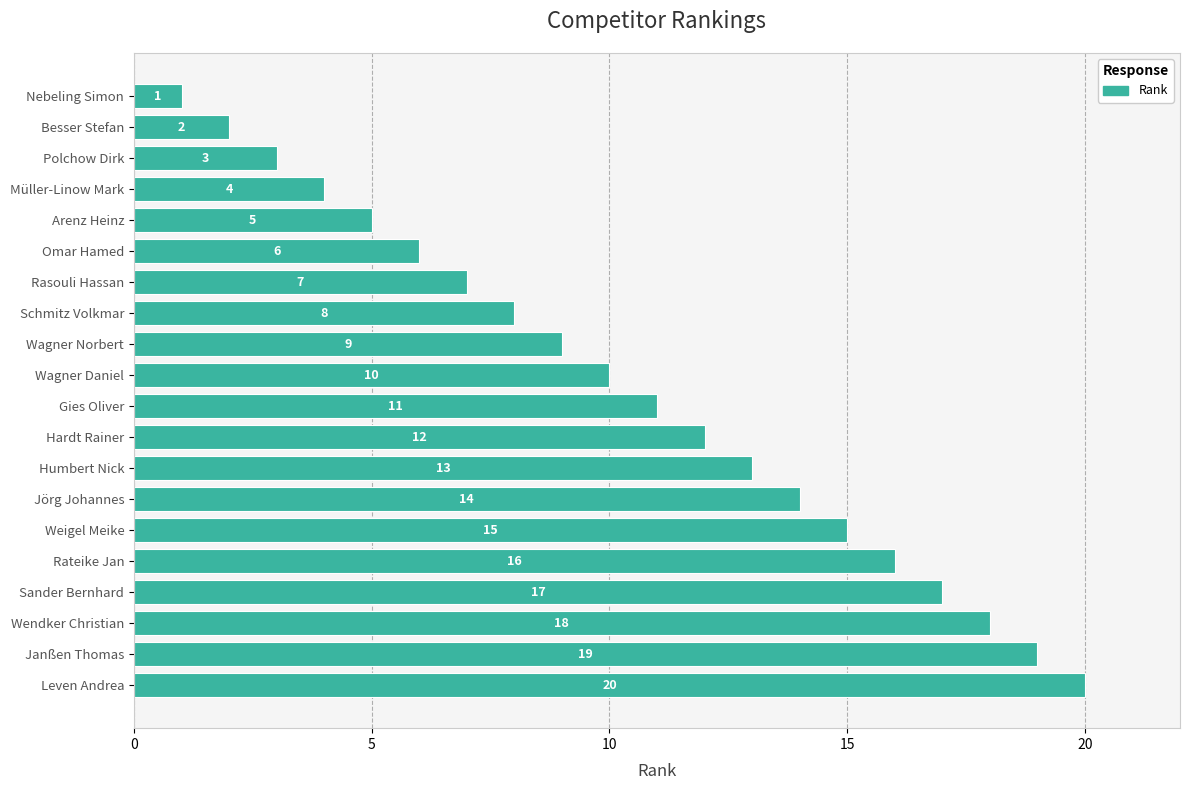

What is the difference between the maximum and second lowest values?

18